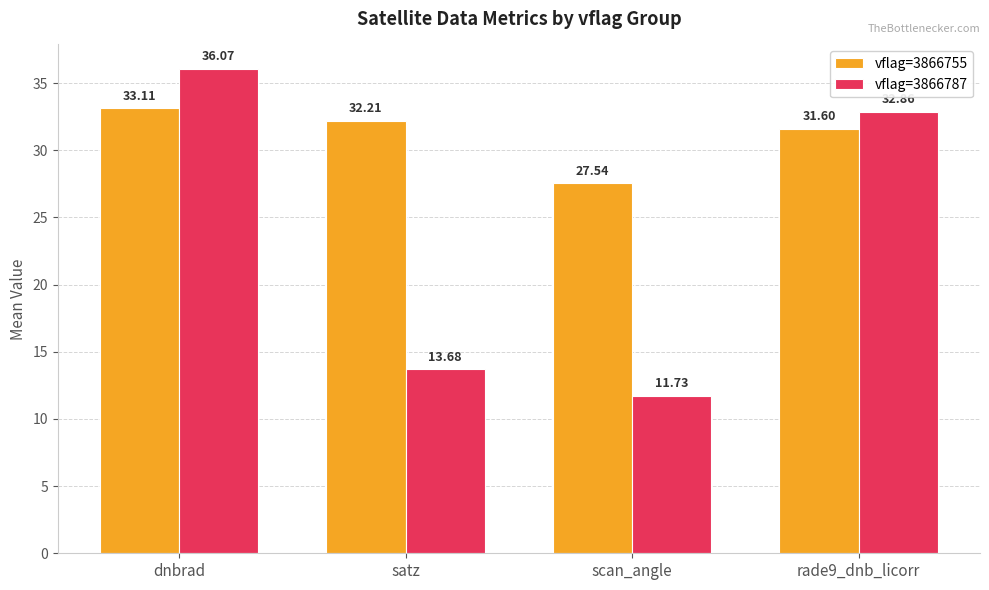

What is the label of the 2nd bar from the left?

satz